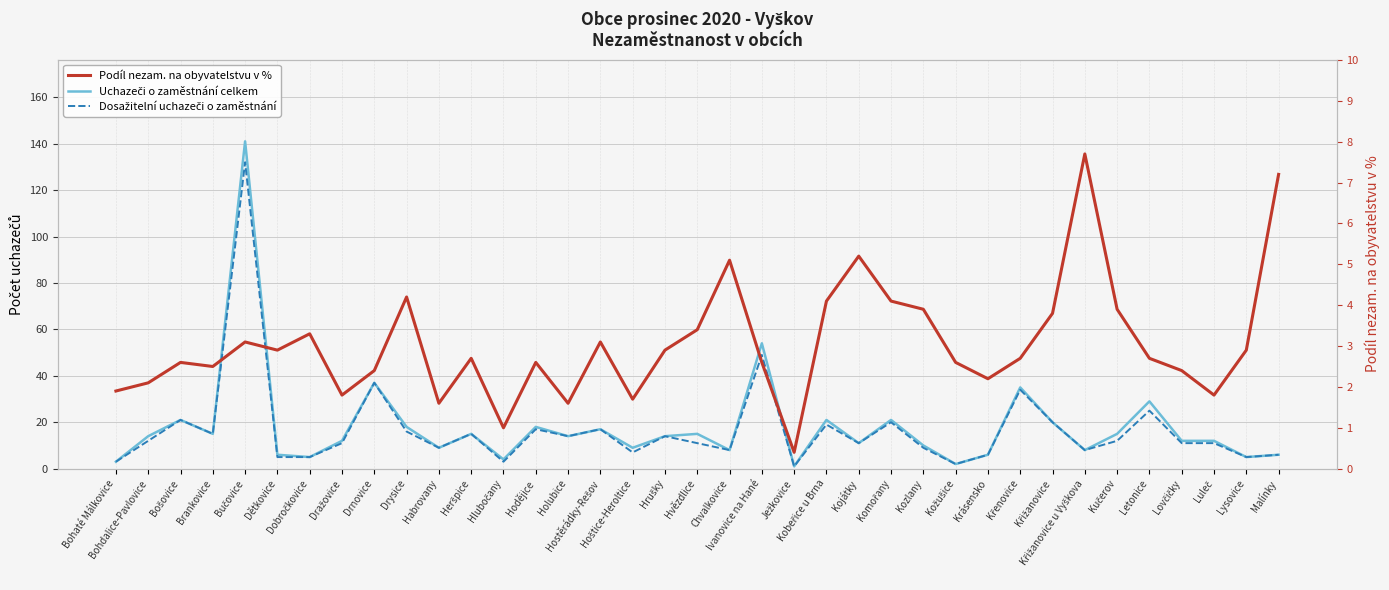

True or false: Dosažitelní uchazeči o zaměstnání and Uchazeči o zaměstnání celkem intersect in this chart.

False